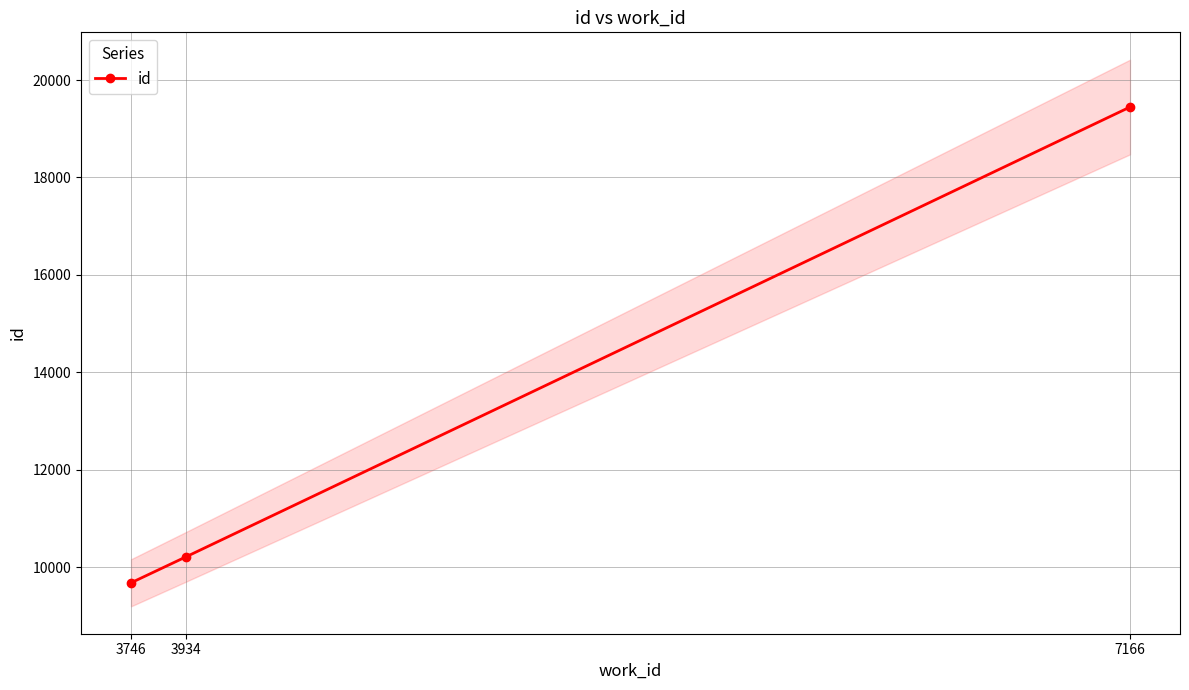

Rank the categories by value from lowest to highest.

3746, 3934, 7166